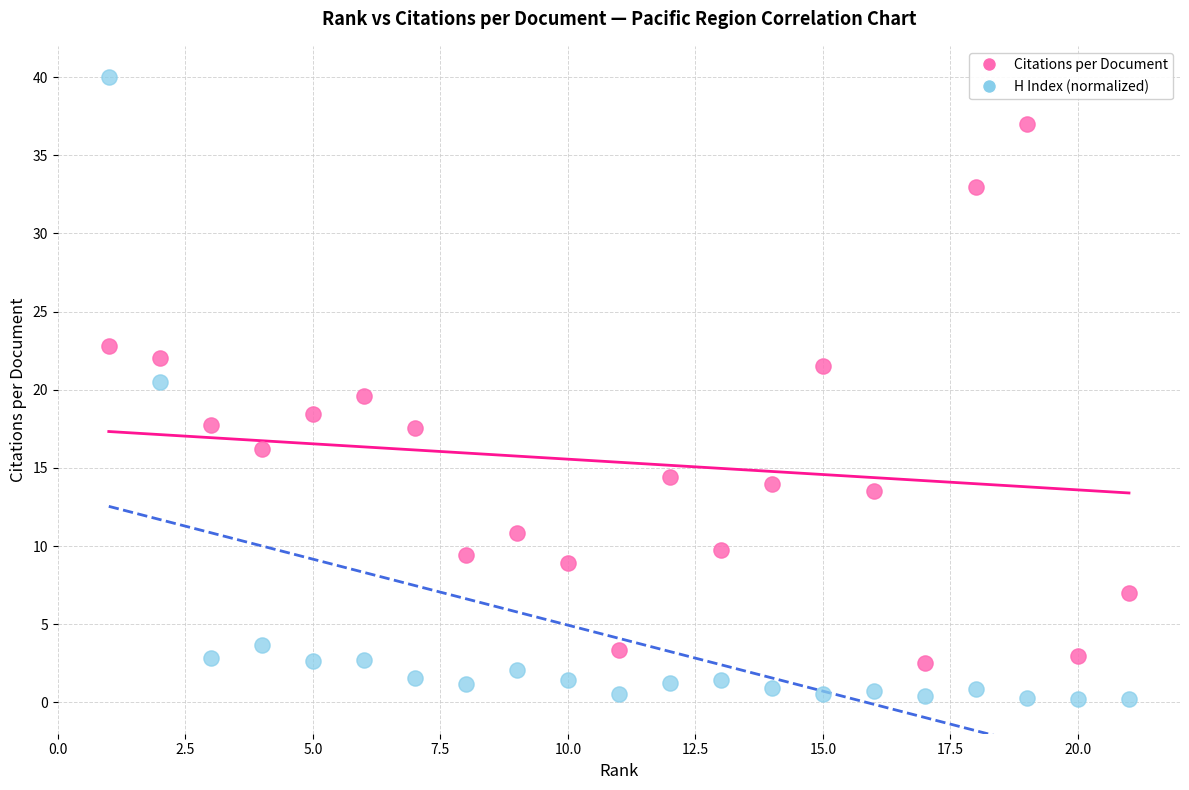

What is the X range (max minus min) for the scatter plot?

20.0